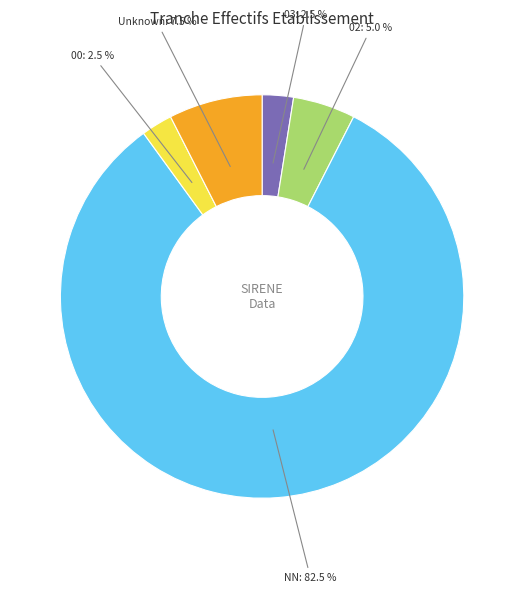

Does any single category account for the majority?

Yes